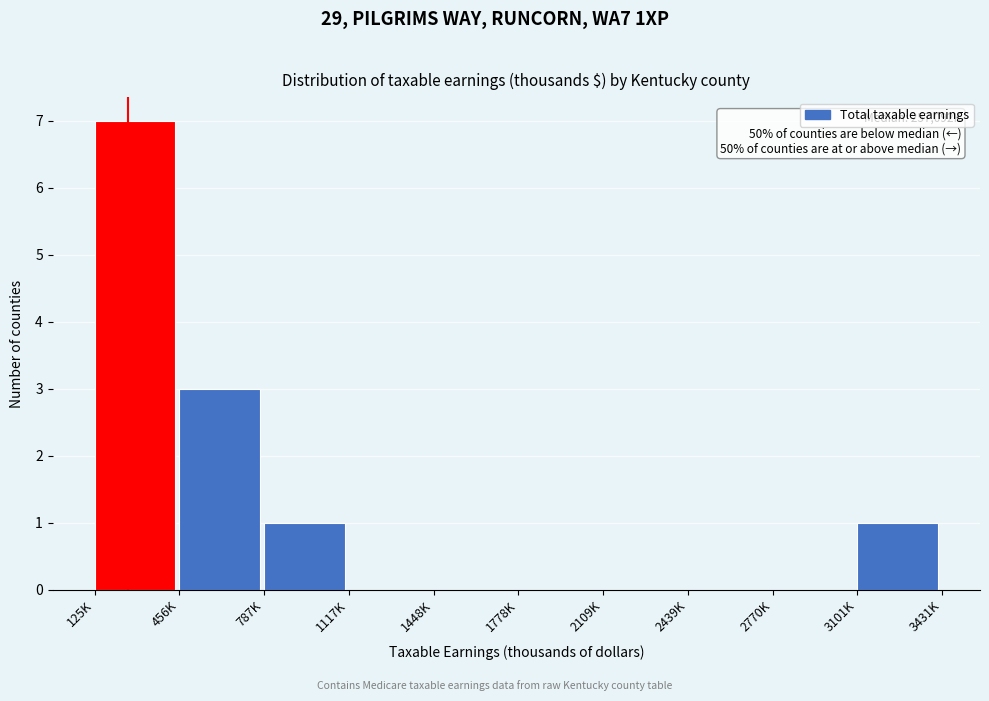

Reading left to right, transcribe all the data shown in this chart.

125K=7	456K=3	787K=1	1117K=0	1448K=0	1778K=0	2109K=0	2439K=0	2770K=0	3101K=1